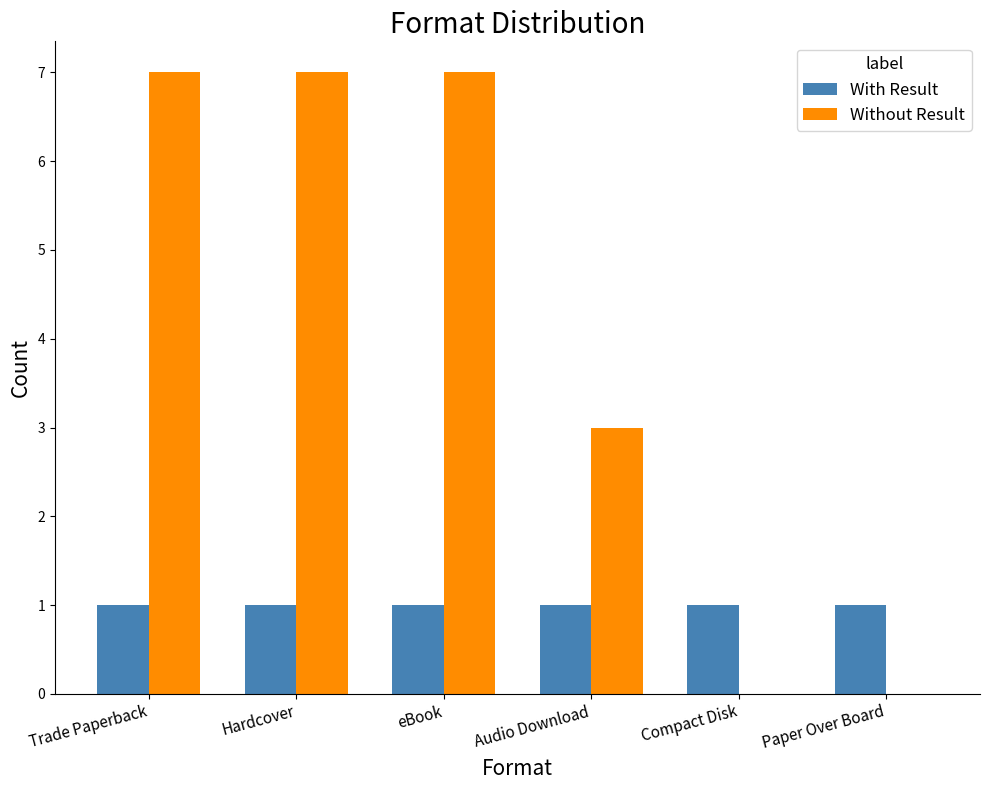

What value does the With Result series have at eBook?

1